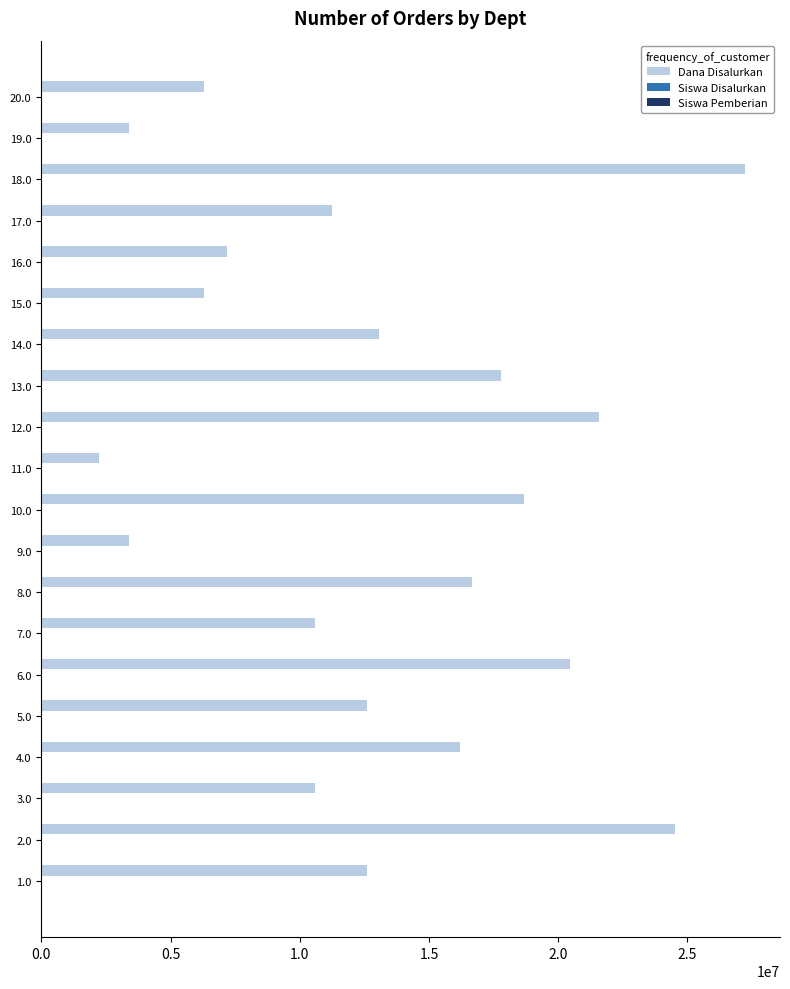

At which category is the sum across all series the highest?

18.0